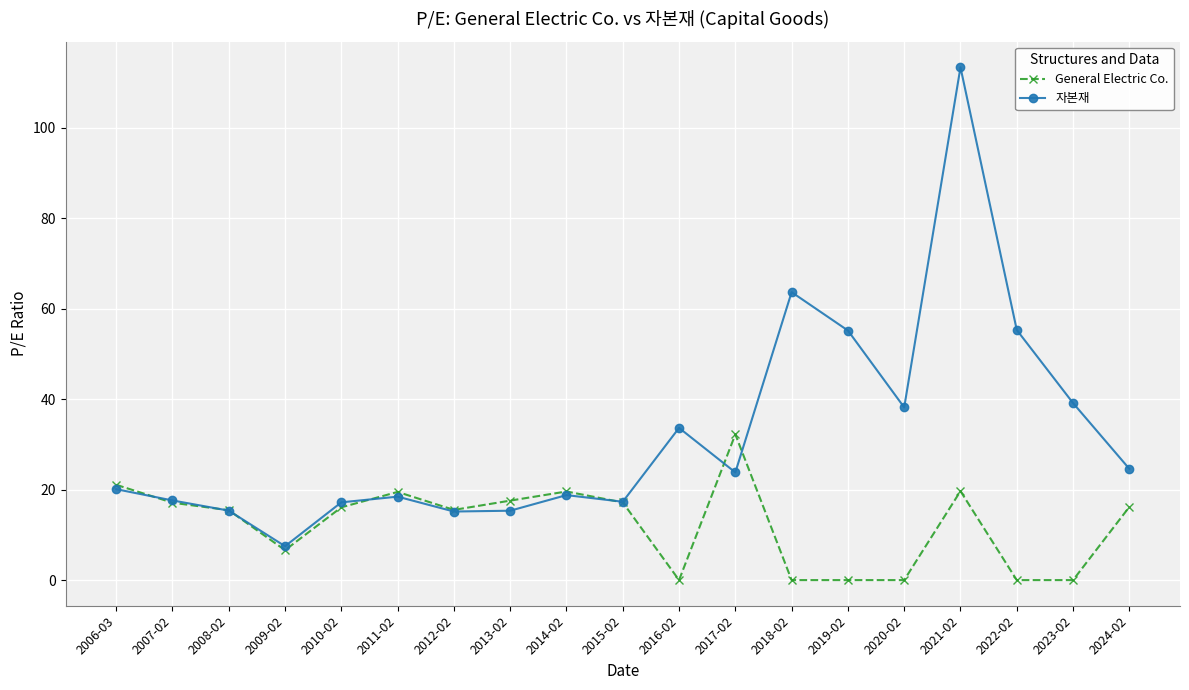

What is the total value across all series at 2006-03?

41.2